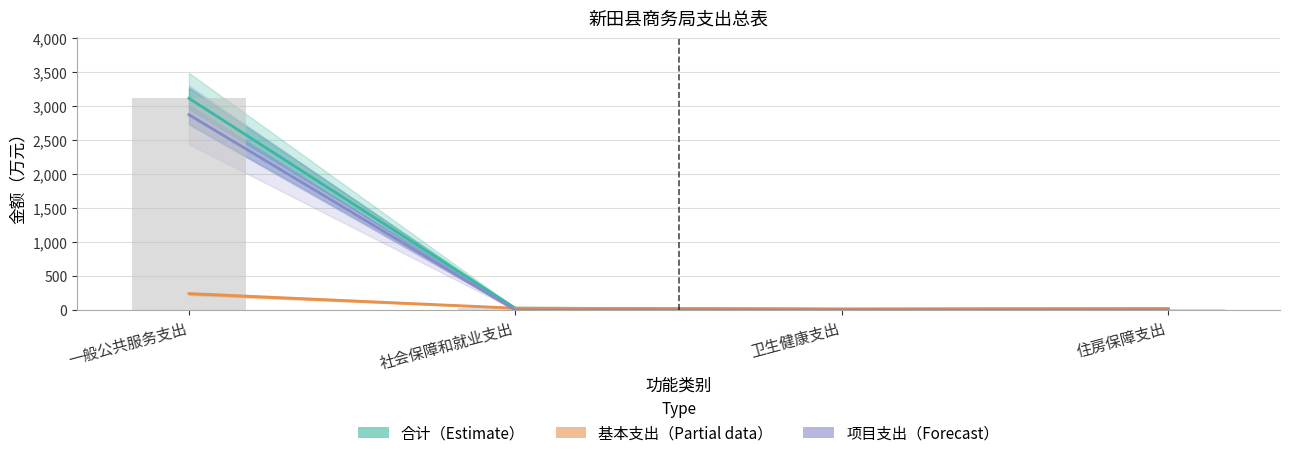

Between 卫生健康支出 and 社会保障和就业支出, which is larger?

社会保障和就业支出